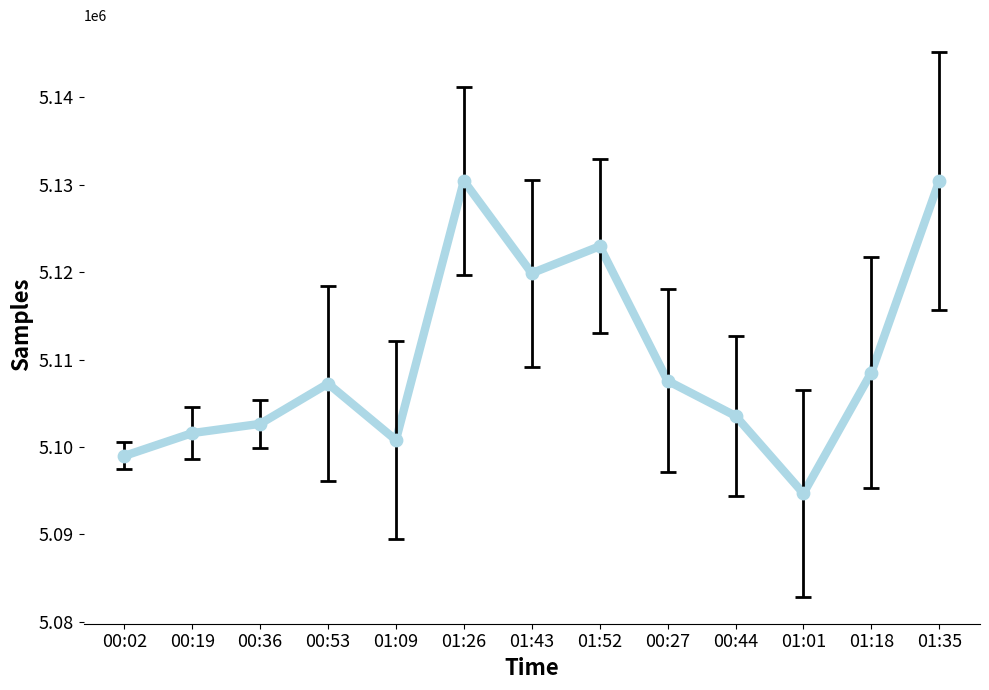

Between 00:36 and 01:09, which is larger?

00:36